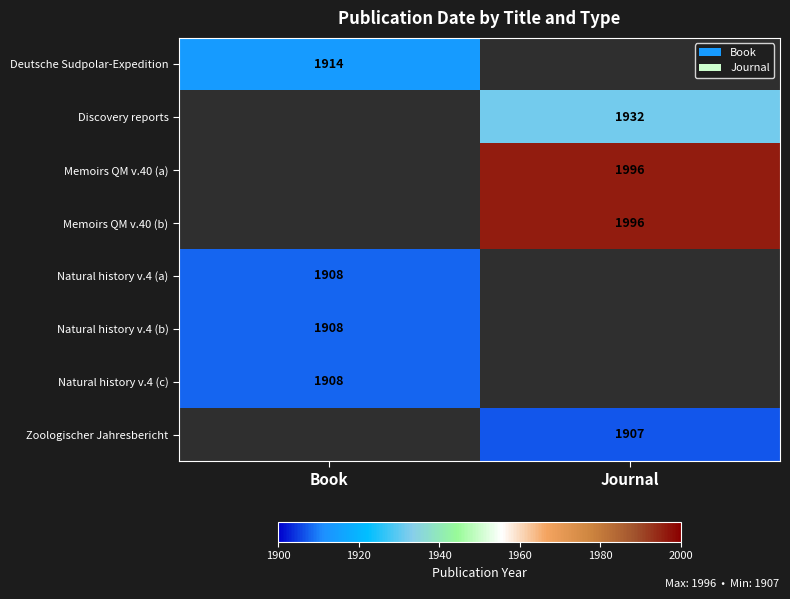

The value of Natural history v.4 (c) at Book is 1908. True or false?

True